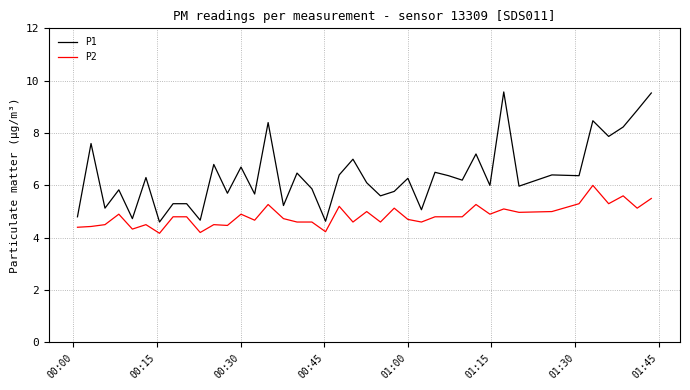

What is the minimum value shown in the chart?

4.2